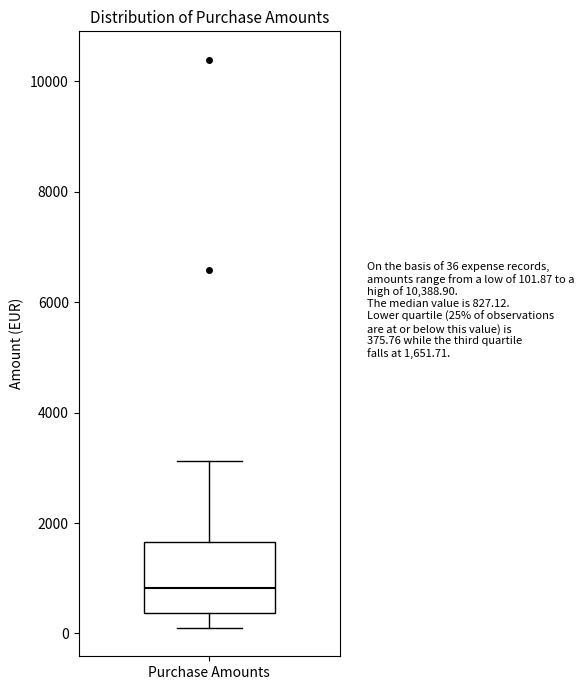

Where does the upper whisker of the box for Purchase Amounts end on the y-axis? The values are not printed on the chart, so give them approximately, as read against the axis.

3200